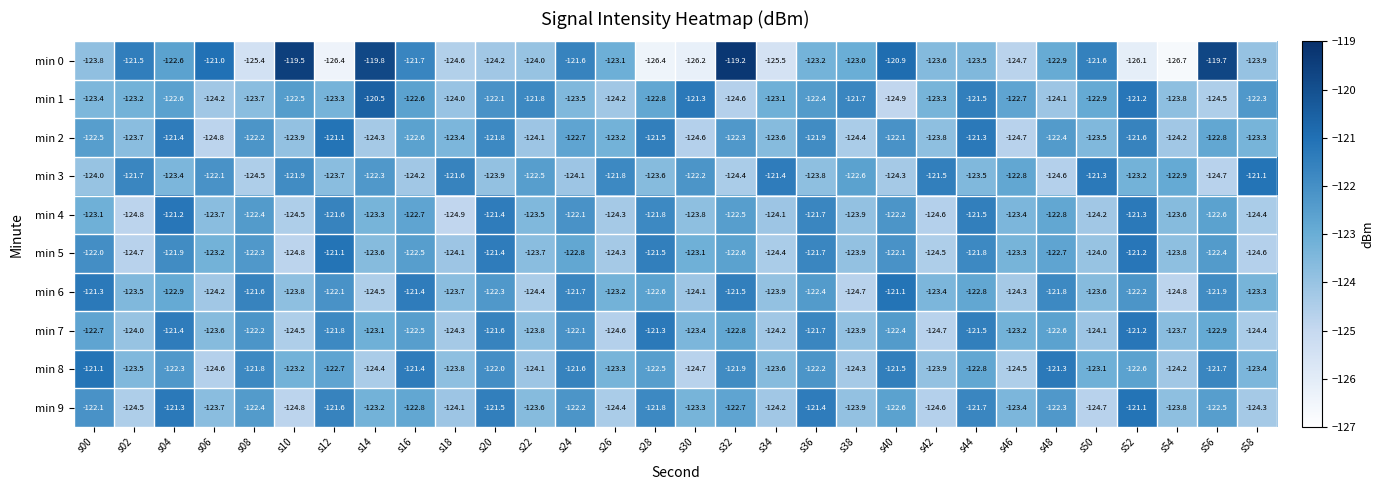

Is it true that min 4 equals -122.4 at s08?

True